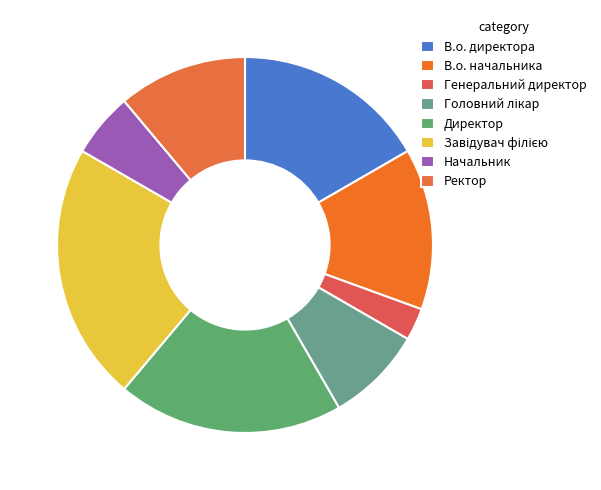

How many segments does this pie chart have?

8